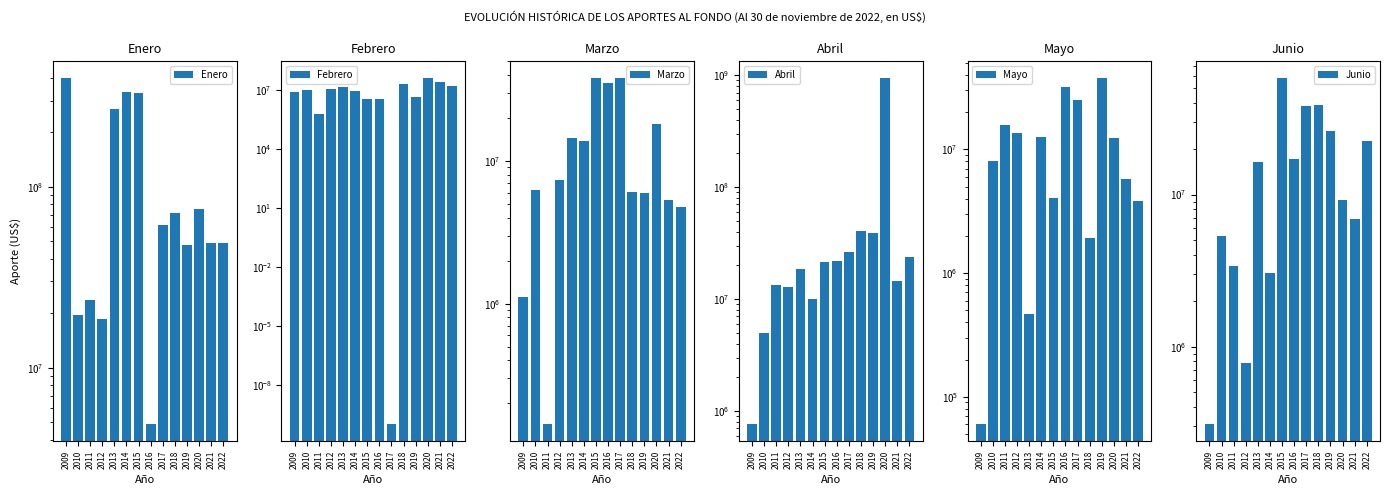

What is the total value across all series at 2019?

161404042.4